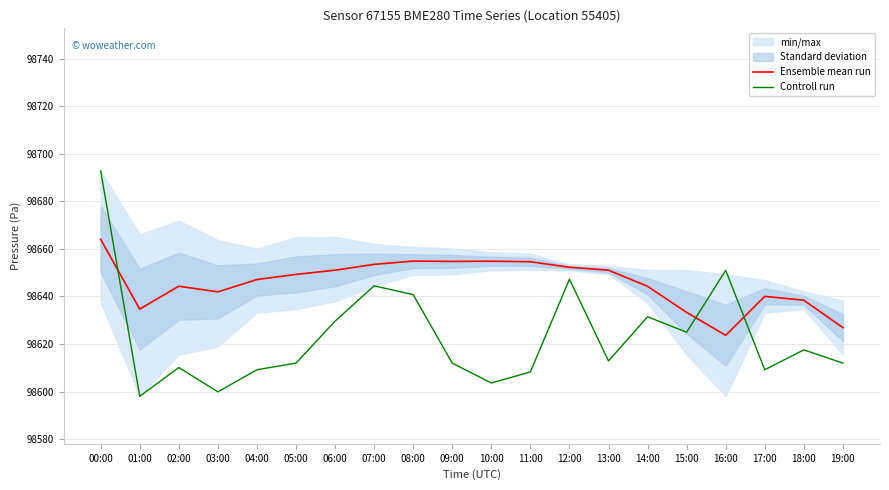

In Controll run, how many points are higher than both neighbors (excluding endpoints)?

6